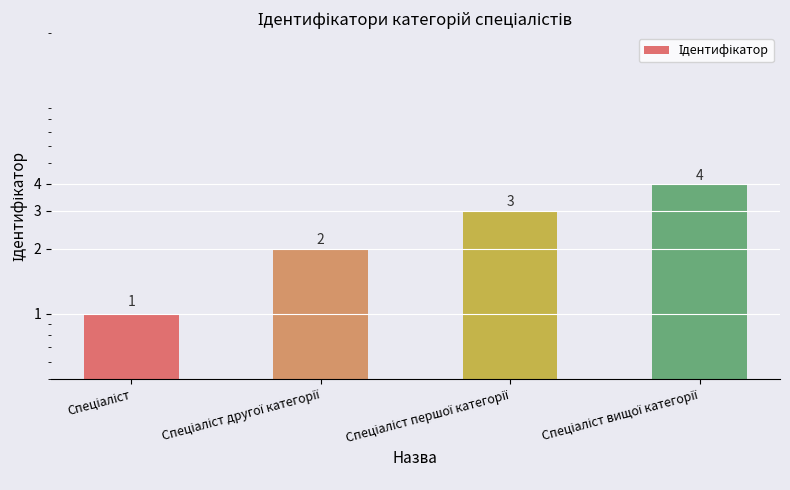

Reading left to right, transcribe all the data shown in this chart.

1	2	3	4